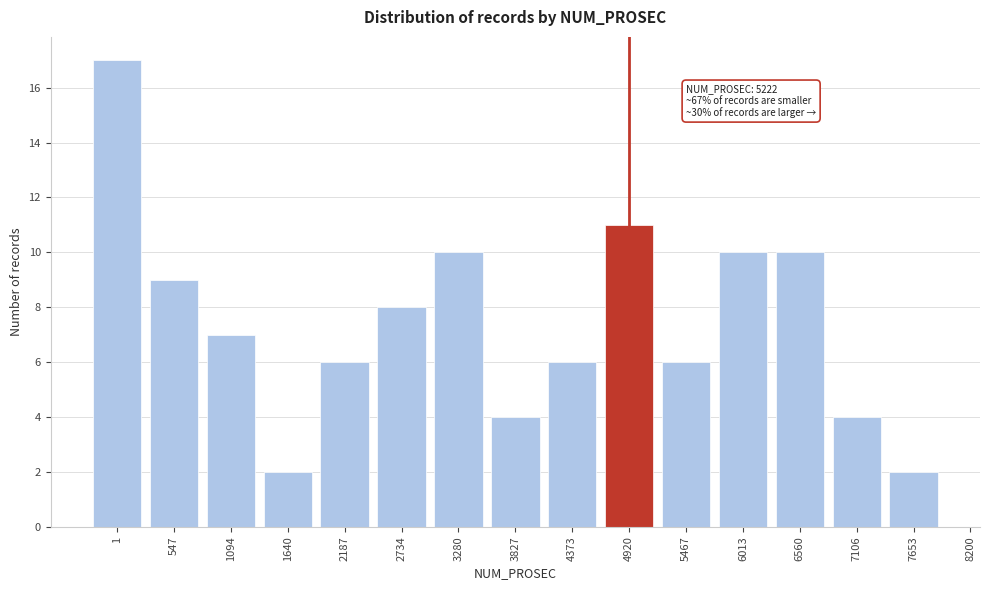

Reading left to right, list all the values displayed in this chart.

17	9	7	2	6	8	10	4	6	11	6	10	10	4	2